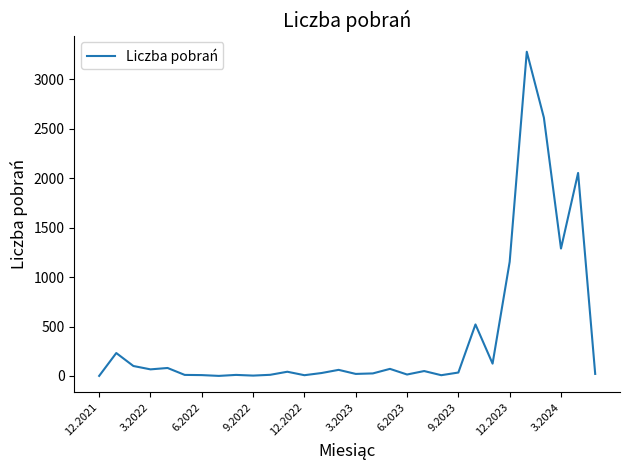

What is the maximum value shown in the chart?

3277